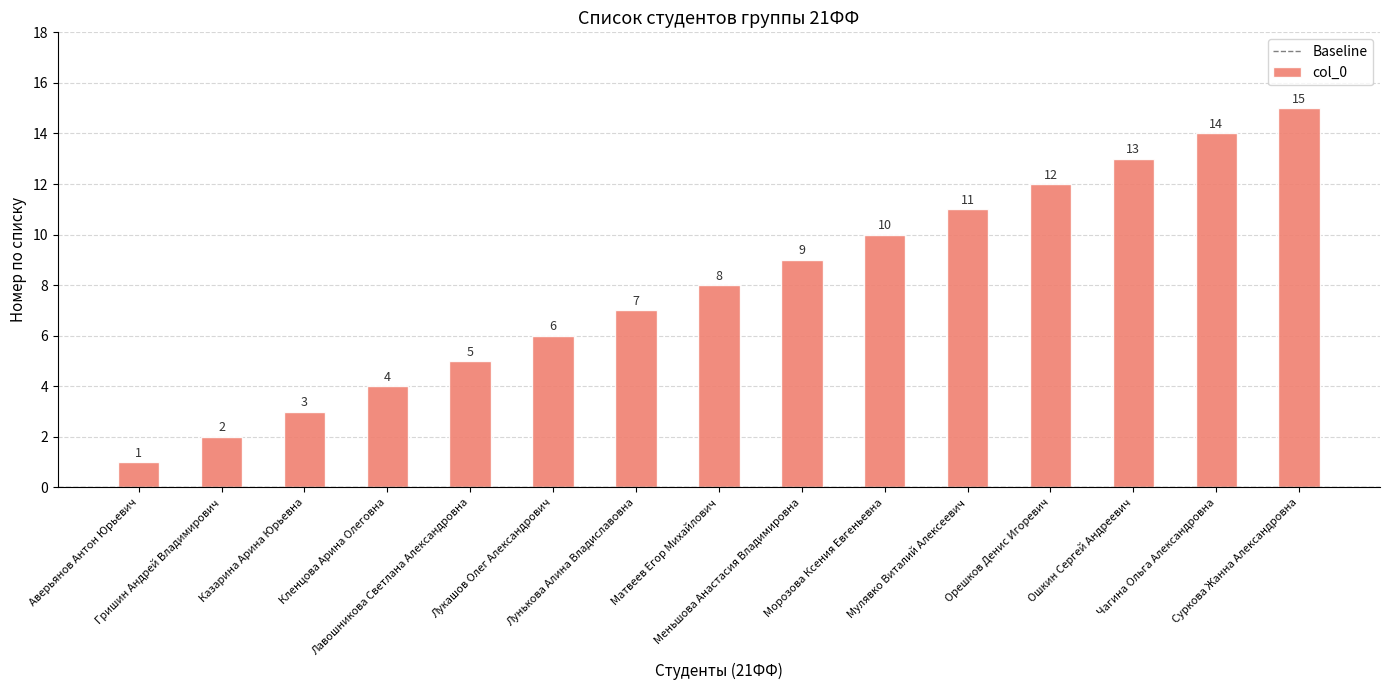

How many data points does each series have?

15